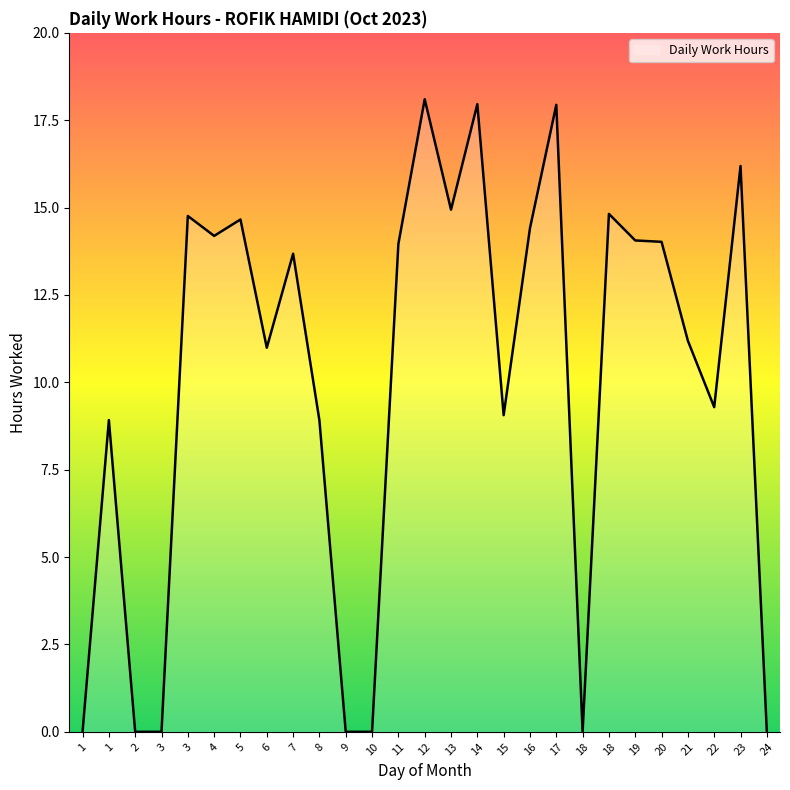

Read the value at 8.

8.9